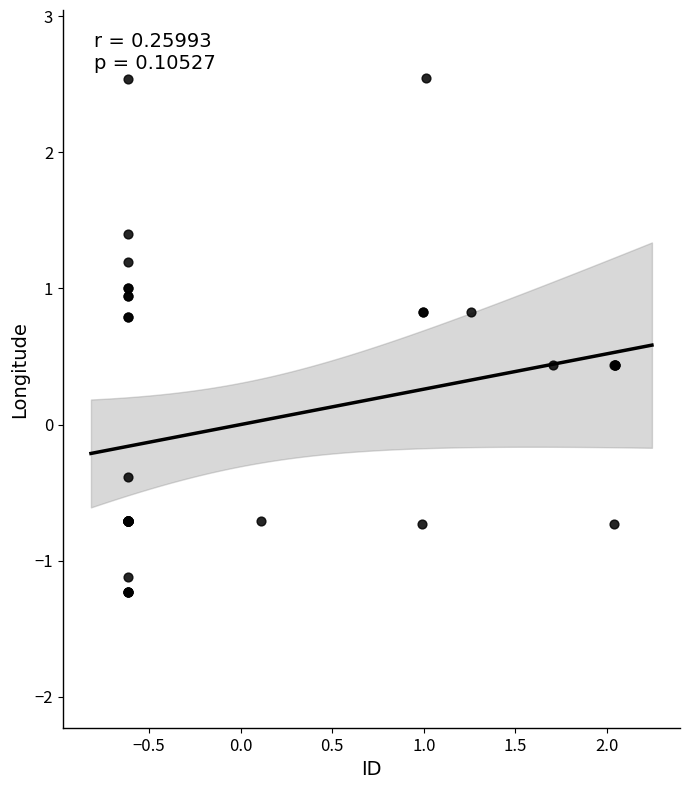

What Y value in the scatter plot is closest to 0?

-0.4